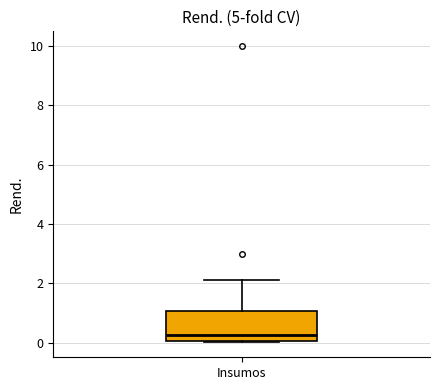

Transcribe this box plot: give where the median line is, the range the box spans, and where the two whiskers end, as read against the y-axis. The values are not printed on the chart, so give them approximately, as read against the axis.

median 0.2, box 0.0 to 1.0, whiskers 0.0 to 2.2